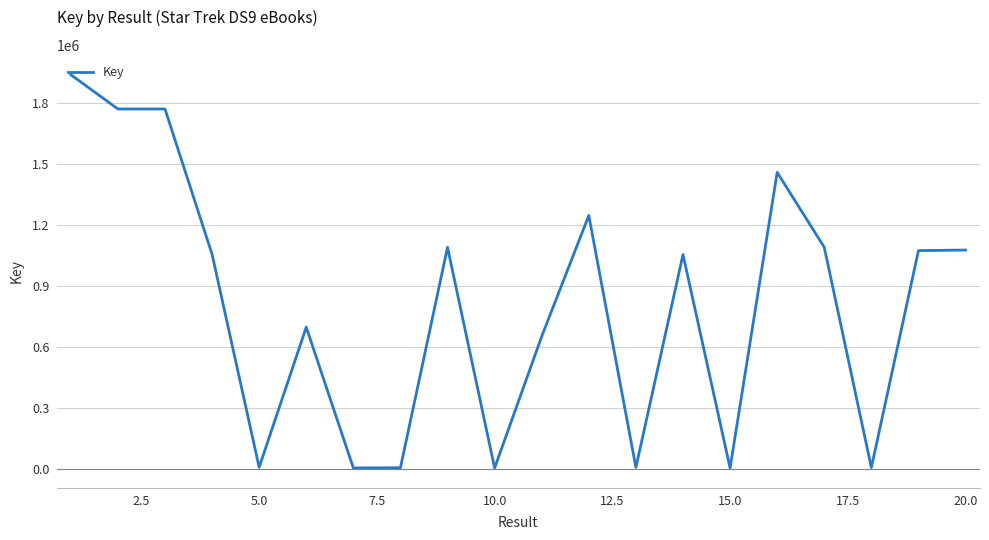

What is the difference between the maximum and minimum values?

1934800